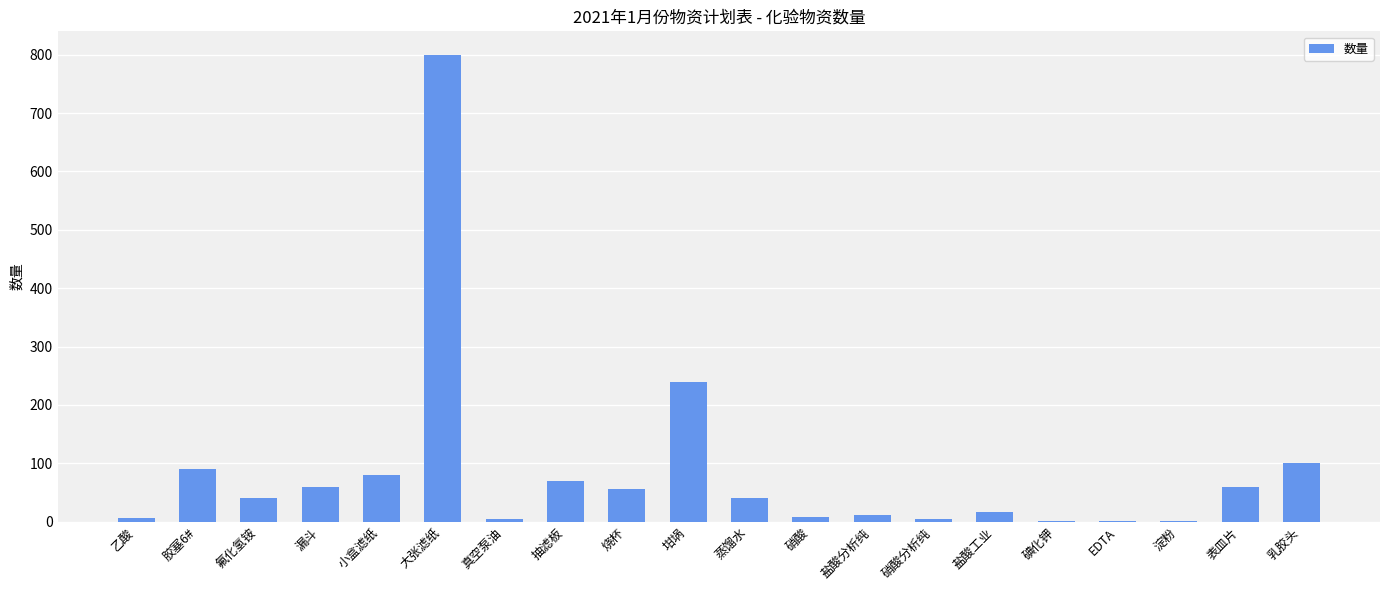

Which has a higher value, 抽滤板 or 硝酸分析纯?

抽滤板